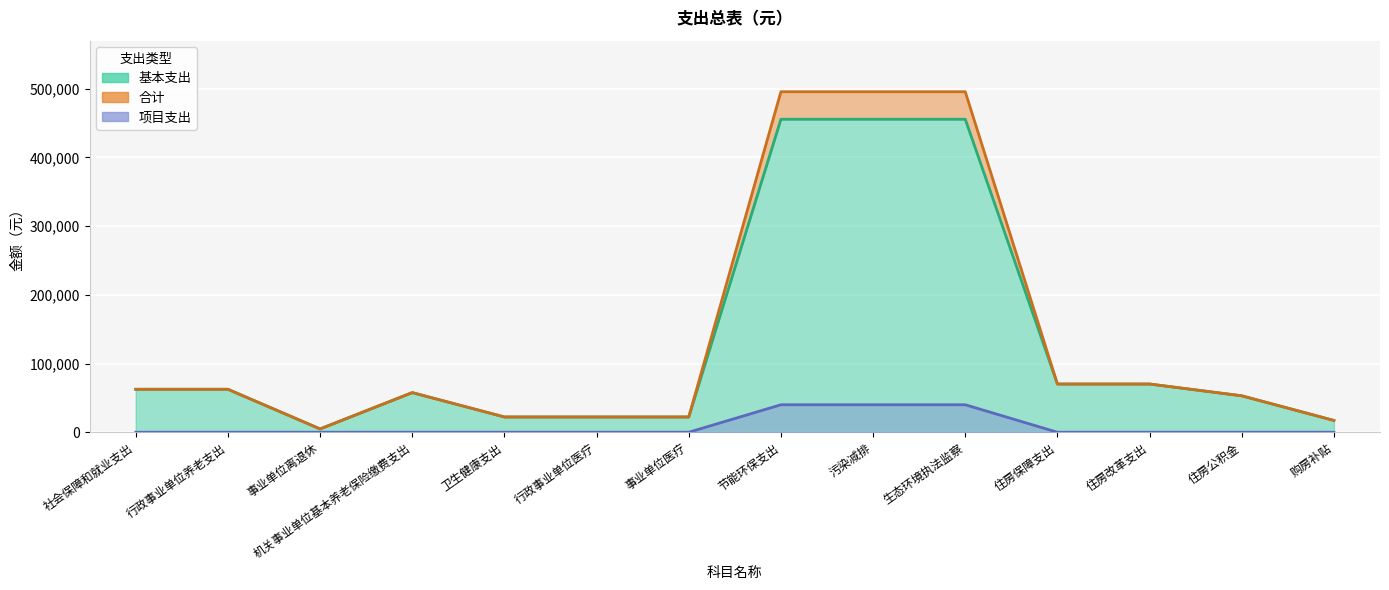

What is the label of the 11th point from the left?

住房保障支出